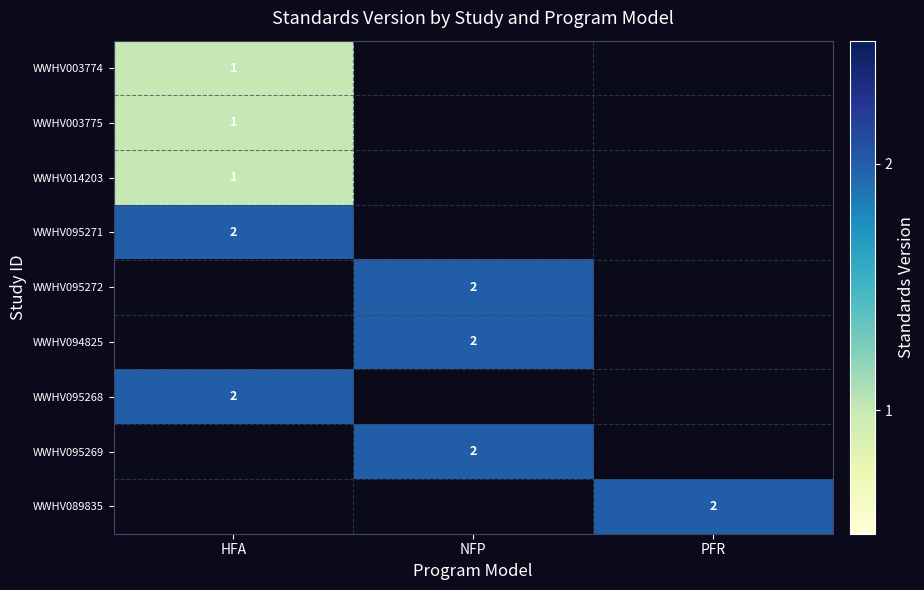

Is it true that WWHV095272 equals 2 at NFP?

True